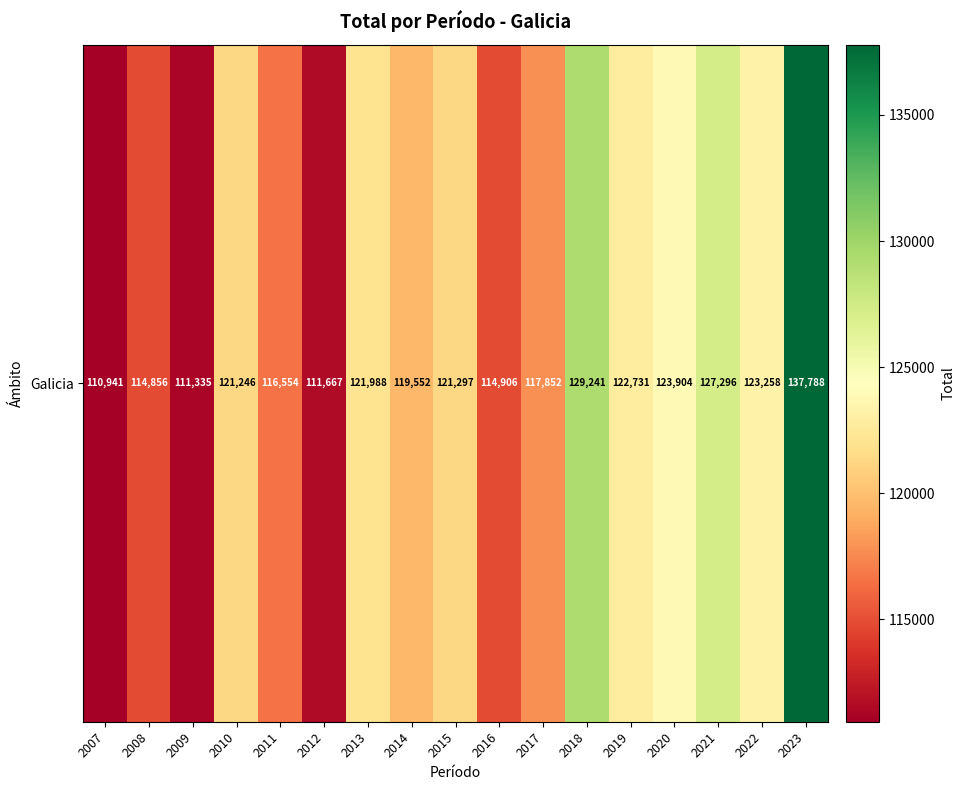

Approximately how many times larger is the value at 2017 compared to 2022?

1.0